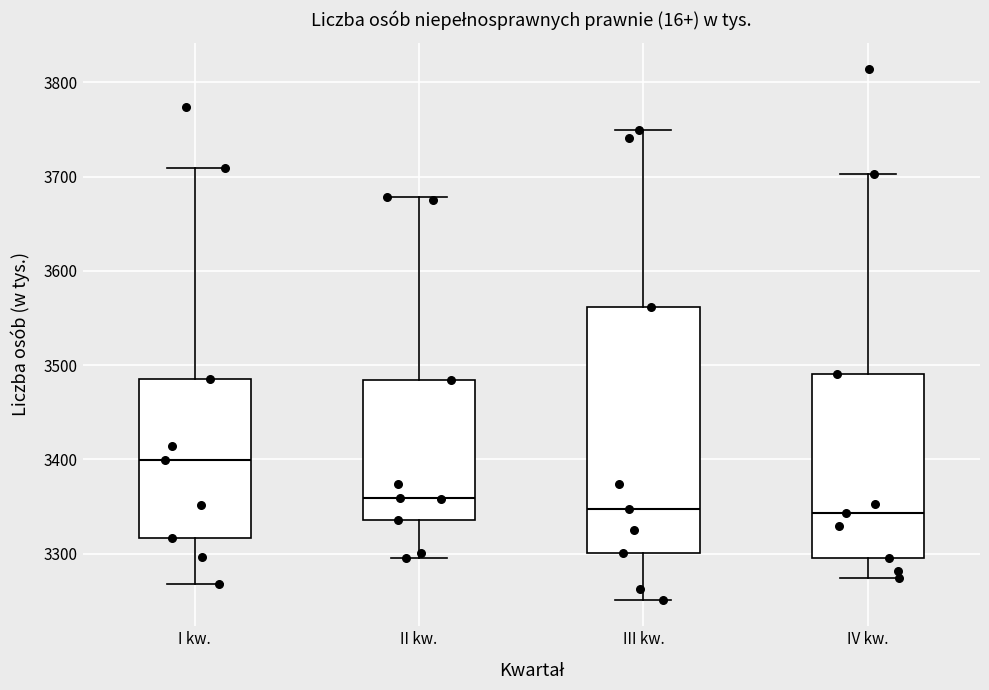

Where is the upper edge of the box for III kw. on the y-axis? The values are not printed on the chart, so give them approximately, as read against the axis.

3560